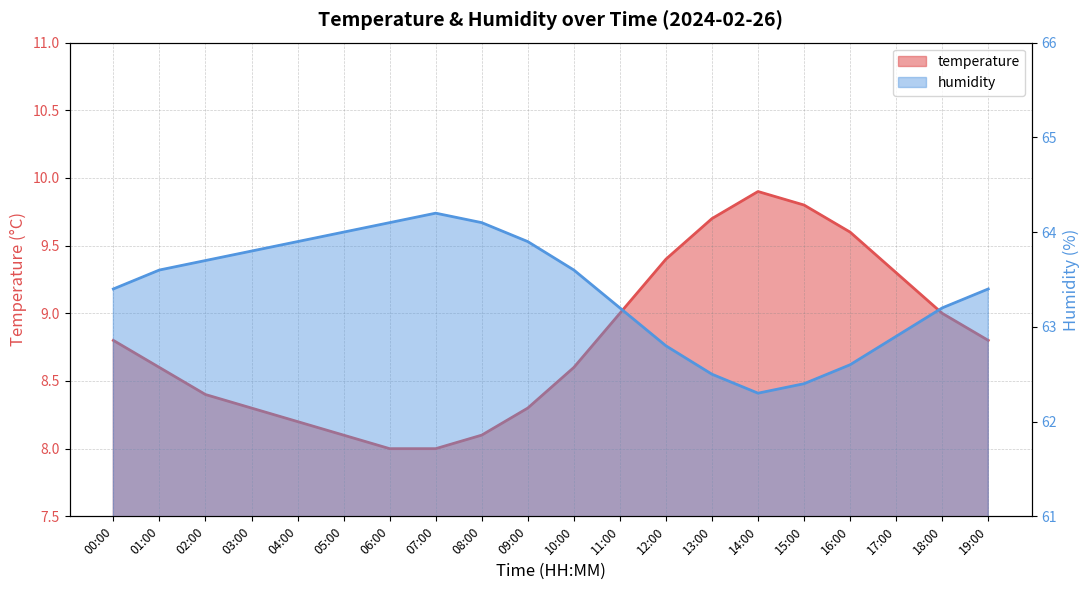

What is the sum of the temperature values at 17:00 and 06:00?

17.3